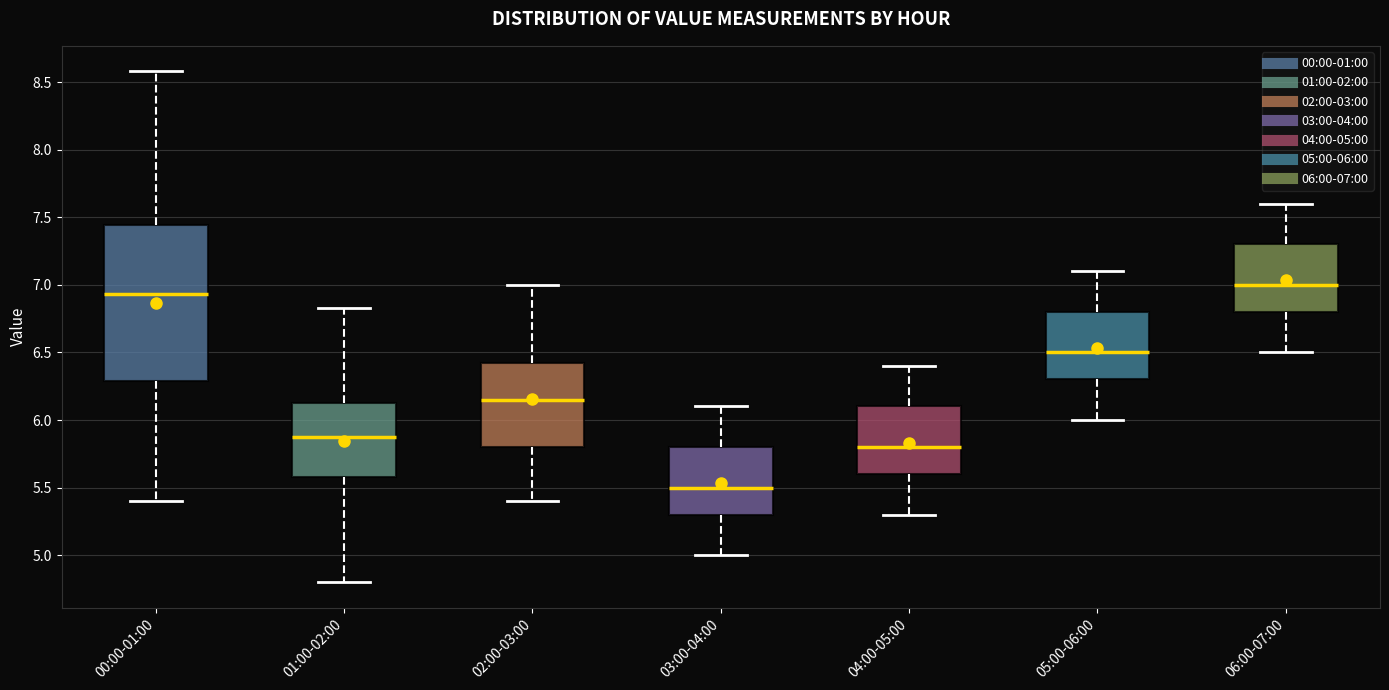

Which box's median line is the highest?

06:00-07:00